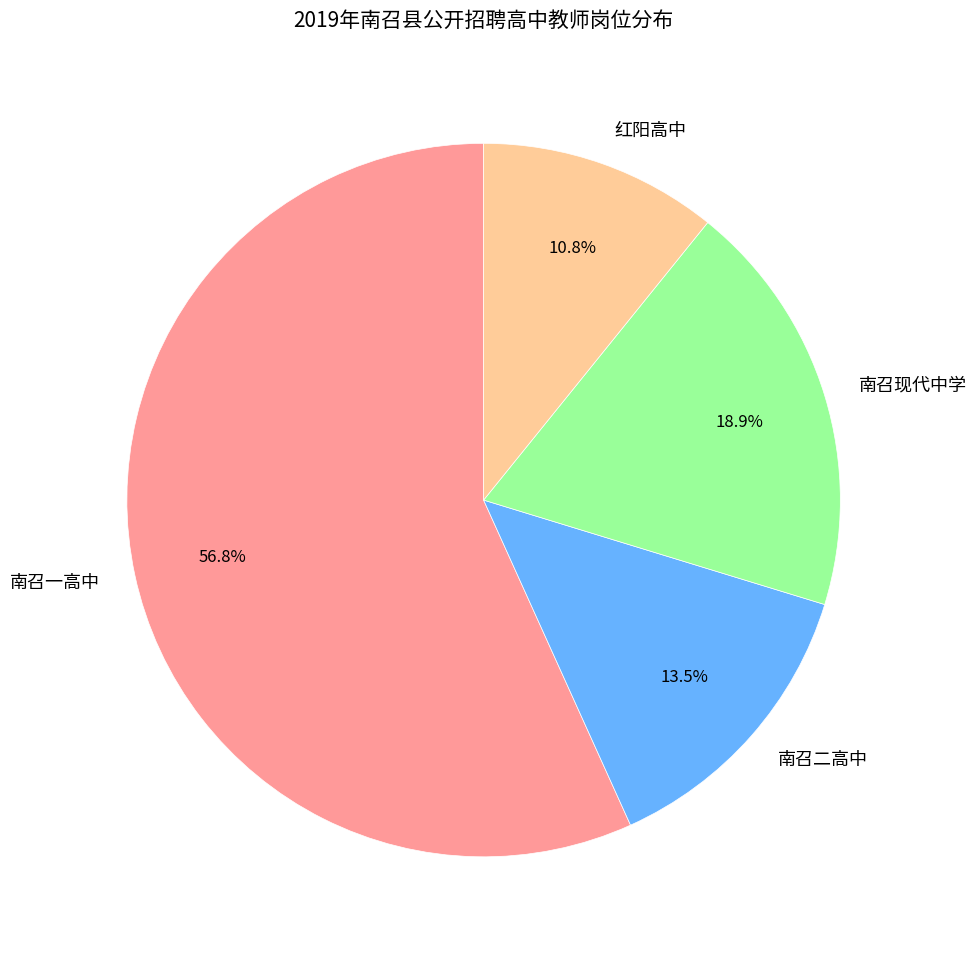

Rank the categories by value from highest to lowest.

南召一高中, 南召现代中学, 南召二高中, 红阳高中